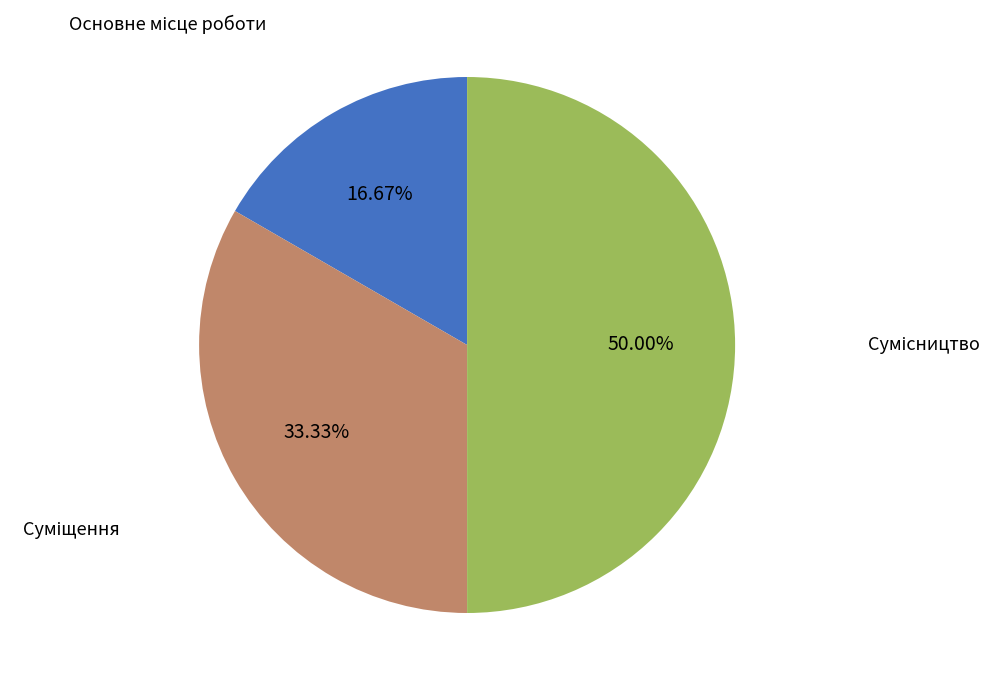

Which category has the biggest portion of the pie?

Сумісництво